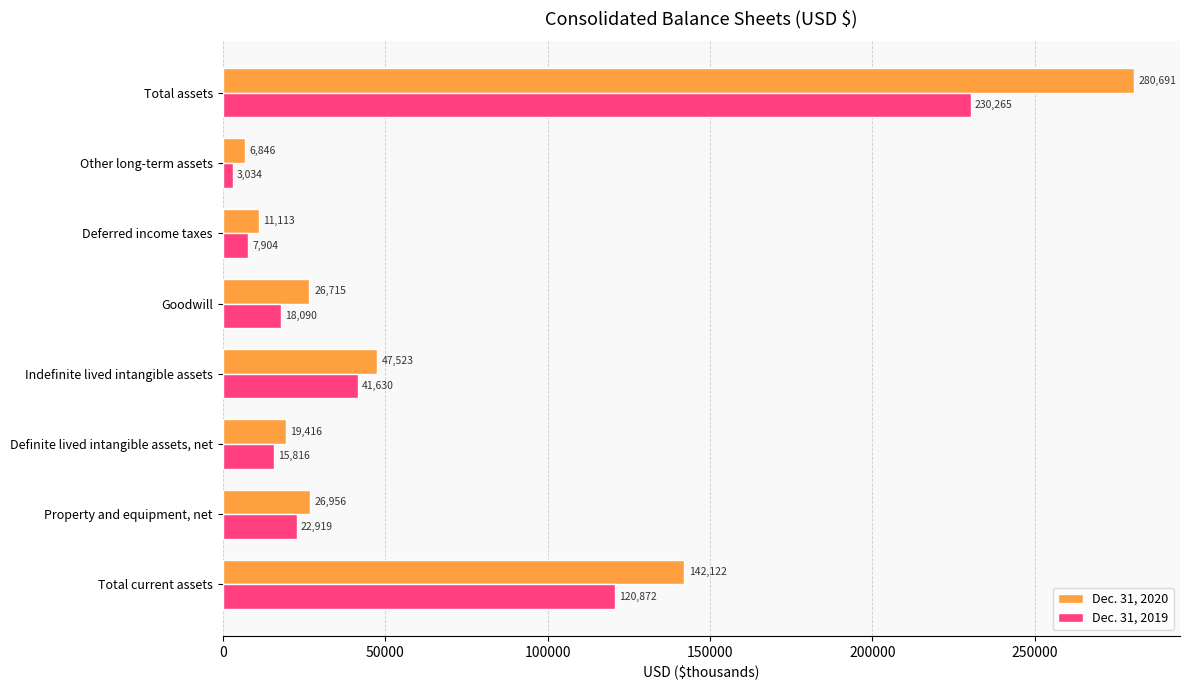

How many categories are shown in the chart?

8